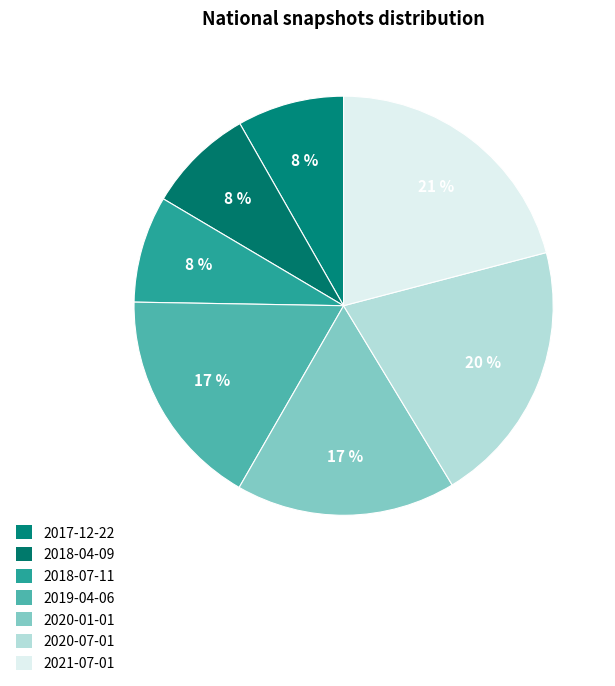

Does any single category account for the majority?

No